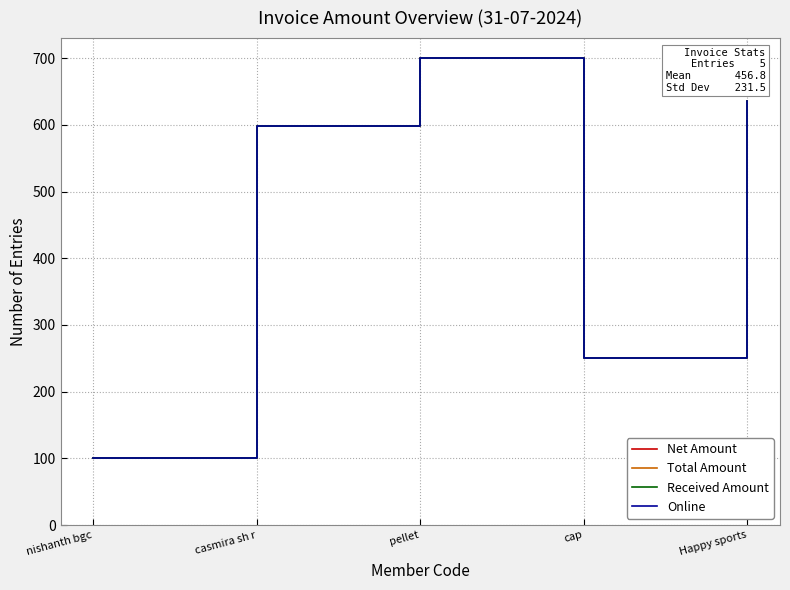

In Net Amount, how many points are higher than both neighbors (excluding endpoints)?

1